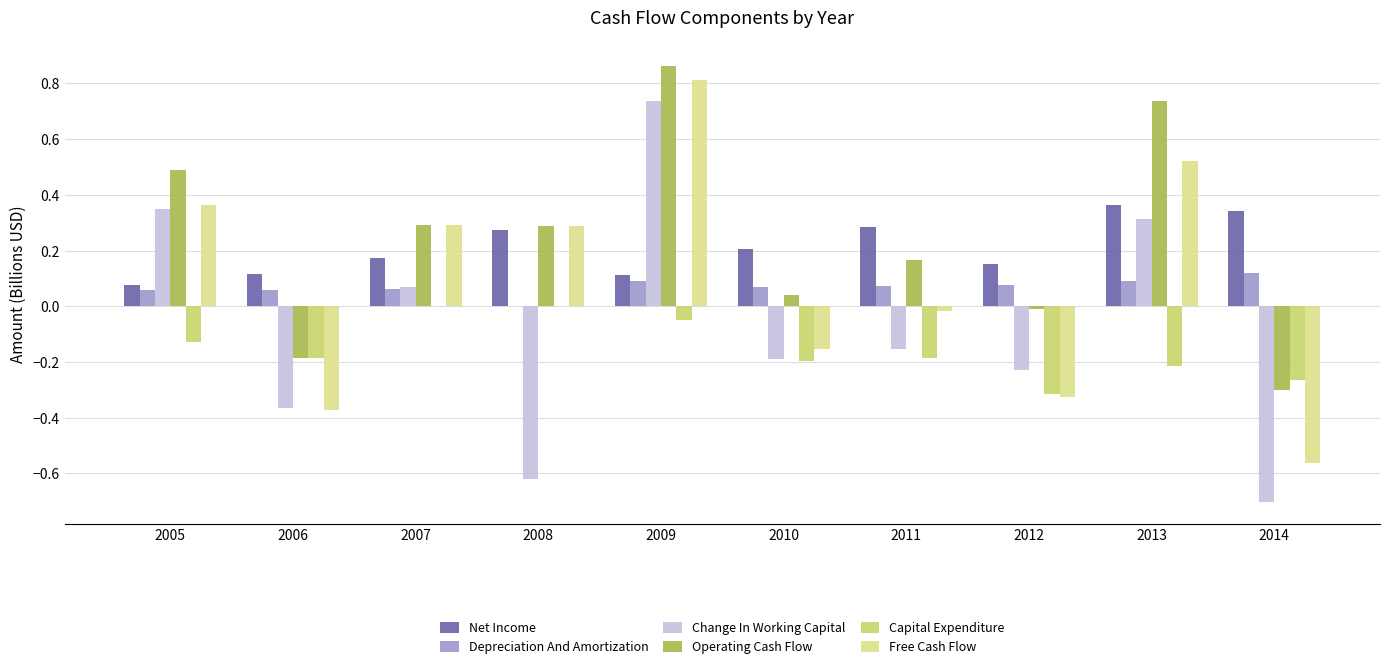

What is the difference between the maximum and minimum values in the Change In Working Capital series?

1.4